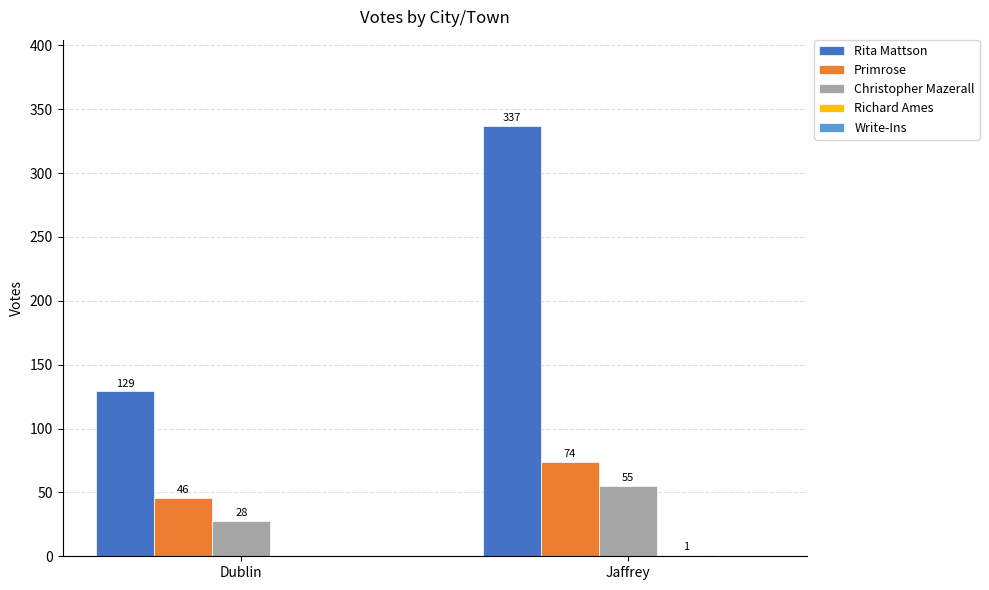

At which label does Rita Mattson reach its peak?

Jaffrey